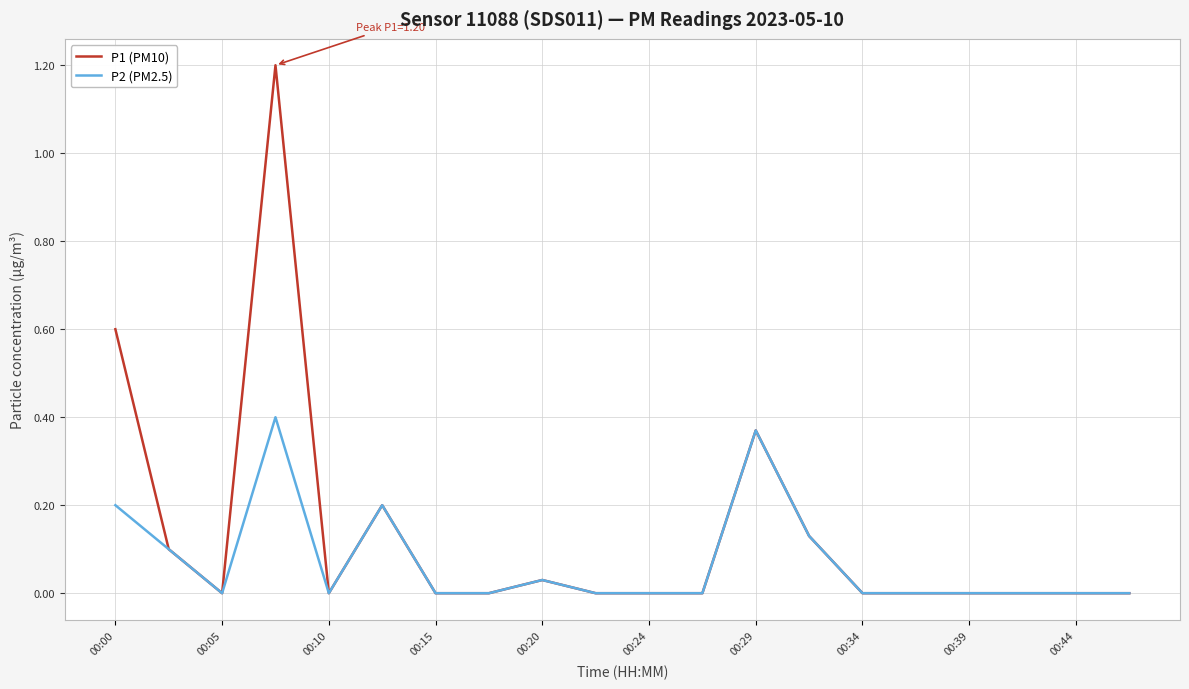

What is the greatest value displayed?

1.2